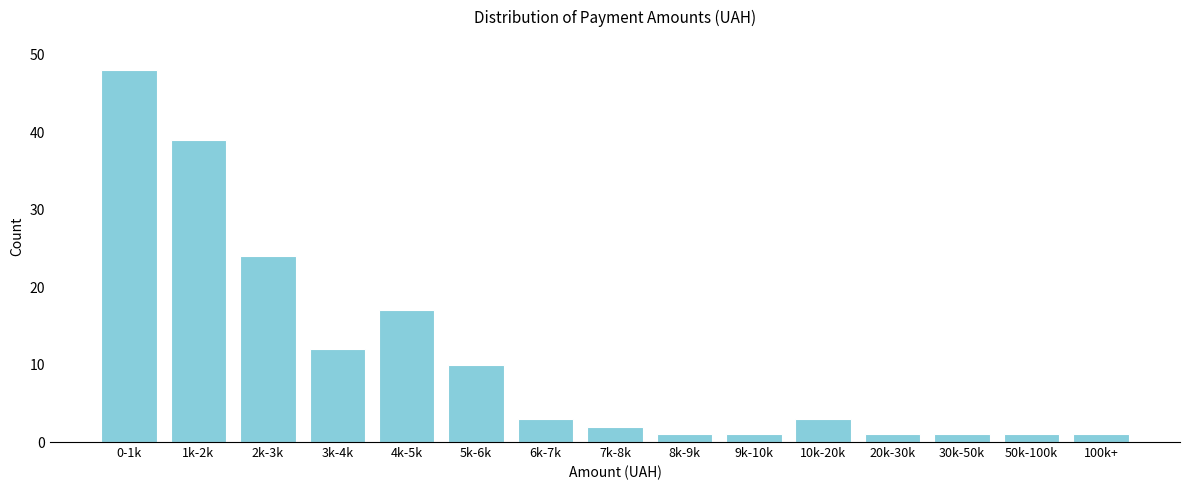

Reading left to right, list all the values displayed in this chart.

0-1k=48	1k-2k=39	2k-3k=24	3k-4k=12	4k-5k=17	5k-6k=10	6k-7k=3	7k-8k=2	8k-9k=1	9k-10k=1	10k-20k=3	20k-30k=1	30k-50k=1	50k-100k=1	100k+=1